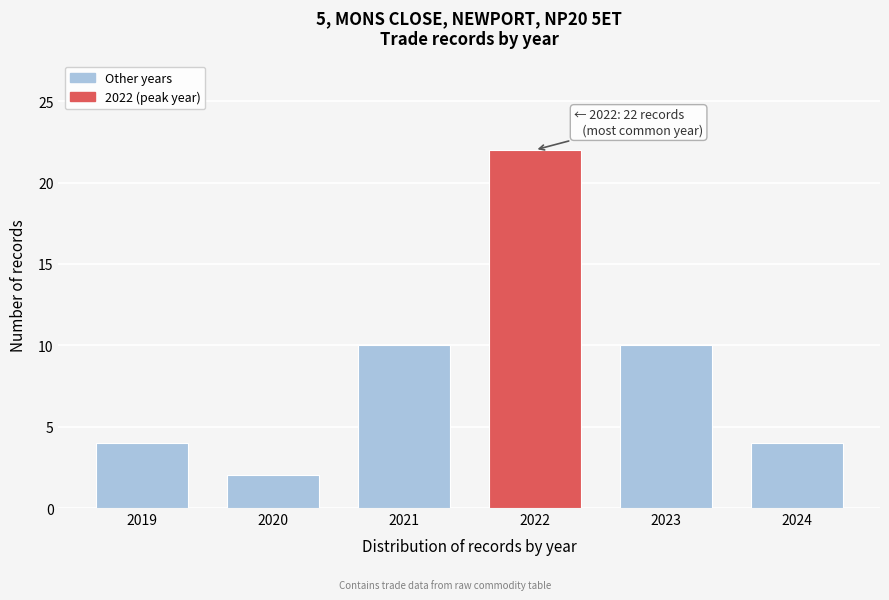

Reading right to left, what are all the values shown in this chart?

4	10	22	10	2	4